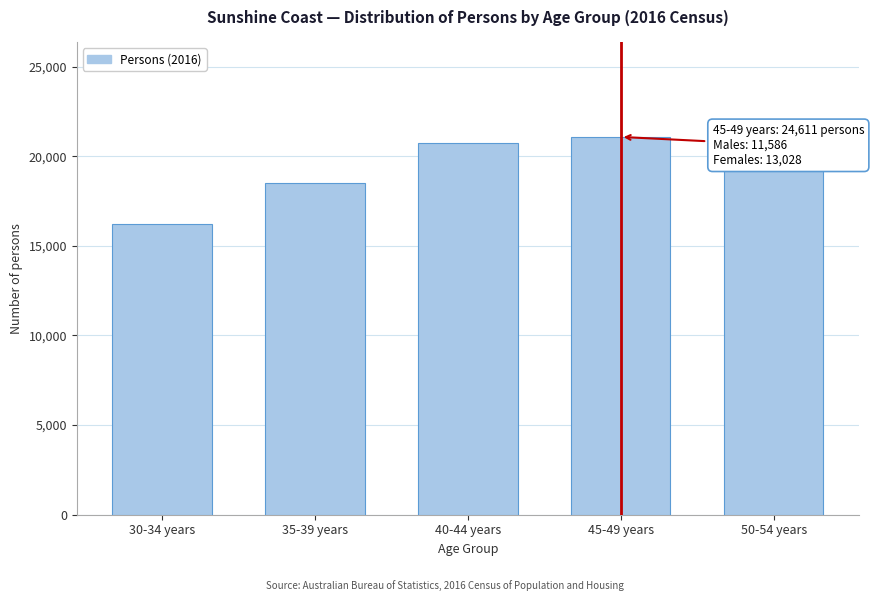

Reading right to left, transcribe all the data shown in this chart.

19402	21082	20769	18518	16250